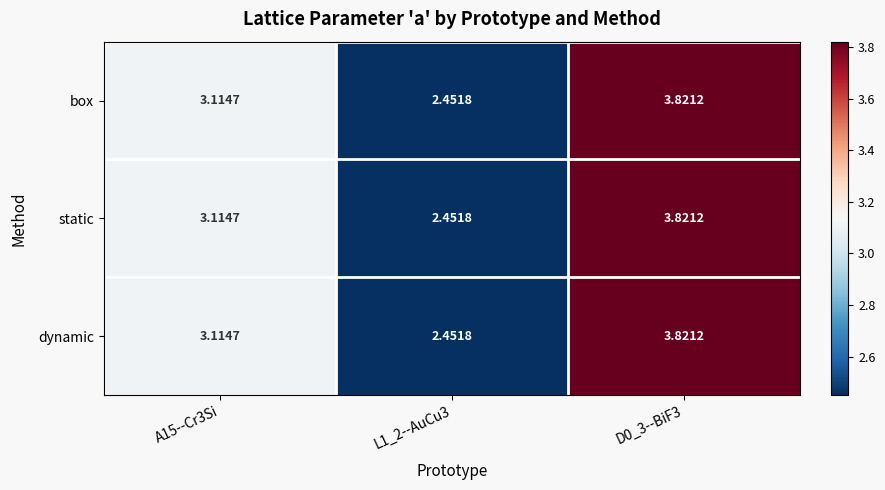

Count the number of data series in this chart.

3